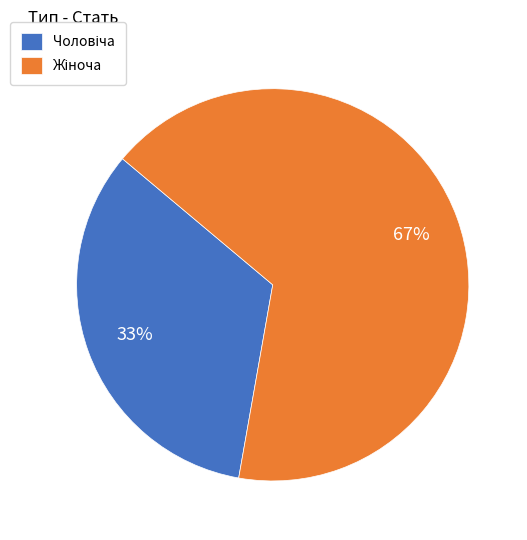

How many slices are in this pie chart?

2